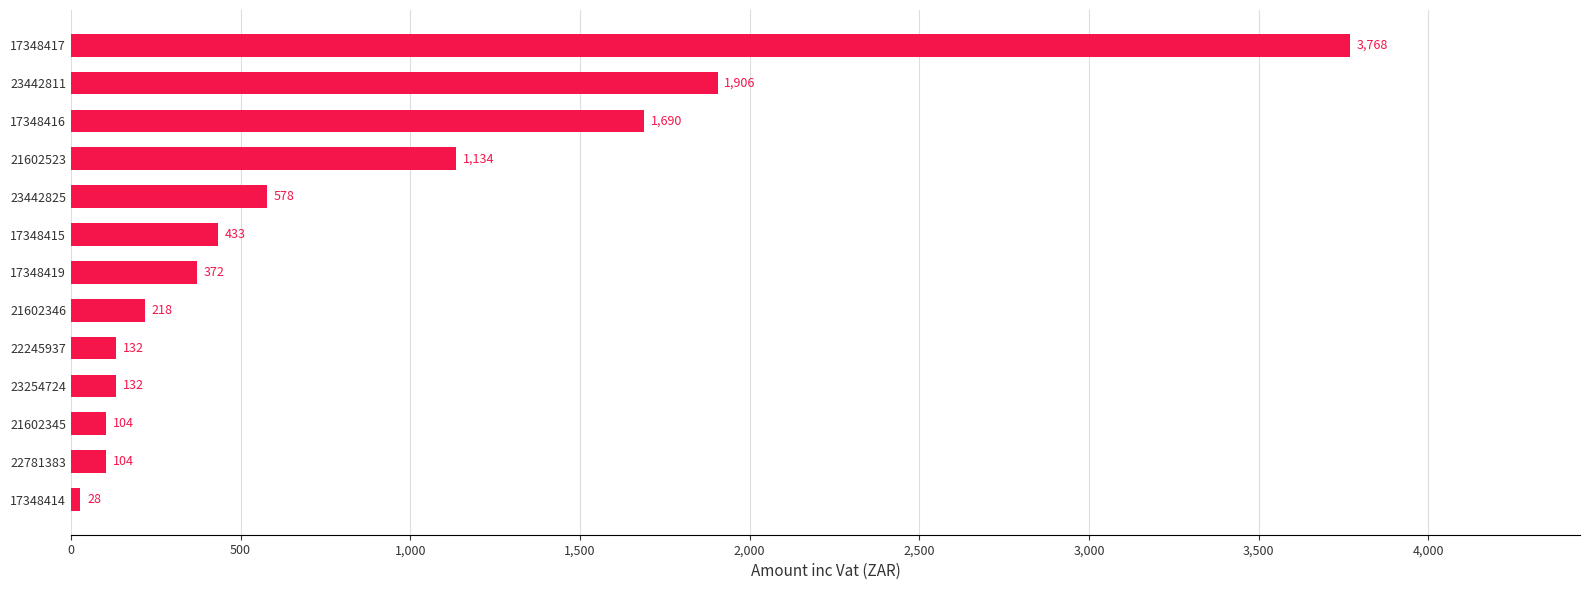

How many bars are there in total?

13